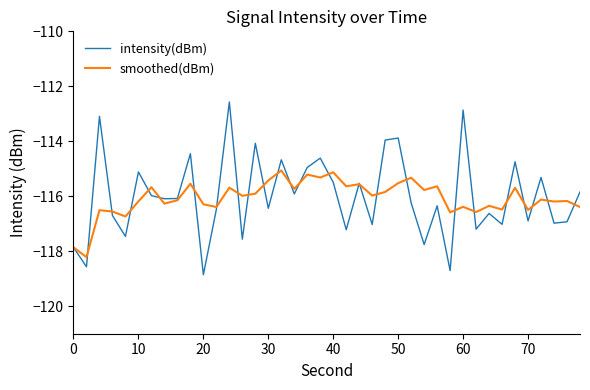

Which series has the largest range (max minus min)?

intensity(dBm)